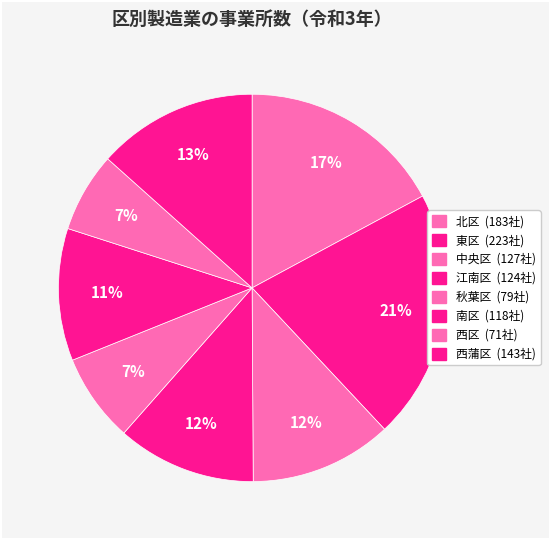

How many segments does this pie chart have?

8